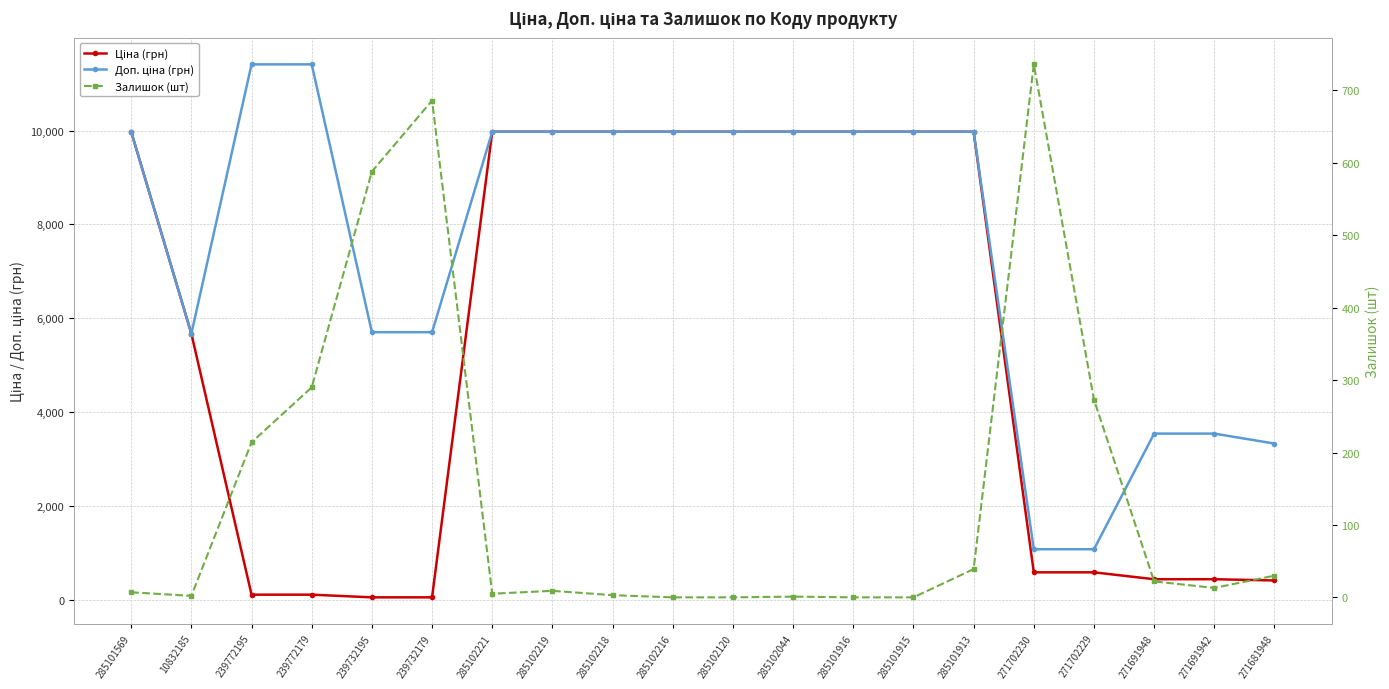

Reading left to right, what are all the values shown in this chart?

Ціна (грн): 9975.0	5673.8	114.1	114.1	57.0	57.0	9975.0	9975.0	9975.0	9975.0	9975.0	9975.0	9975.0	9975.0	9975.0	589.9	589.9	443.1	443.1	416.6
Доп. ціна (грн): 9975.0	5673.8	11410.0	11410.0	5705.0	5705.0	9975.0	9975.0	9975.0	9975.0	9975.0	9975.0	9975.0	9975.0	9975.0	1081.7	1081.7	3545.0	3545.0	3332.5
Залишок (шт): 7.0	2.0	214.0	290.0	588.0	686.0	5.0	9.0	3.0	0.0	0.0	1.0	0.0	0.0	39.0	736.0	273.0	22.0	13.0	30.0